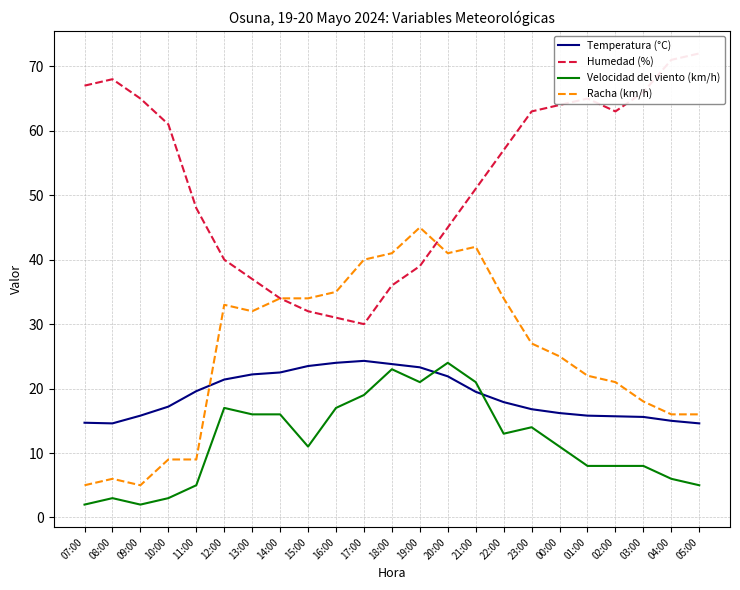

Is the value of Velocidad del viento (km/h) at 11:00 greater than the value of Humedad (%) at 11:00?

No